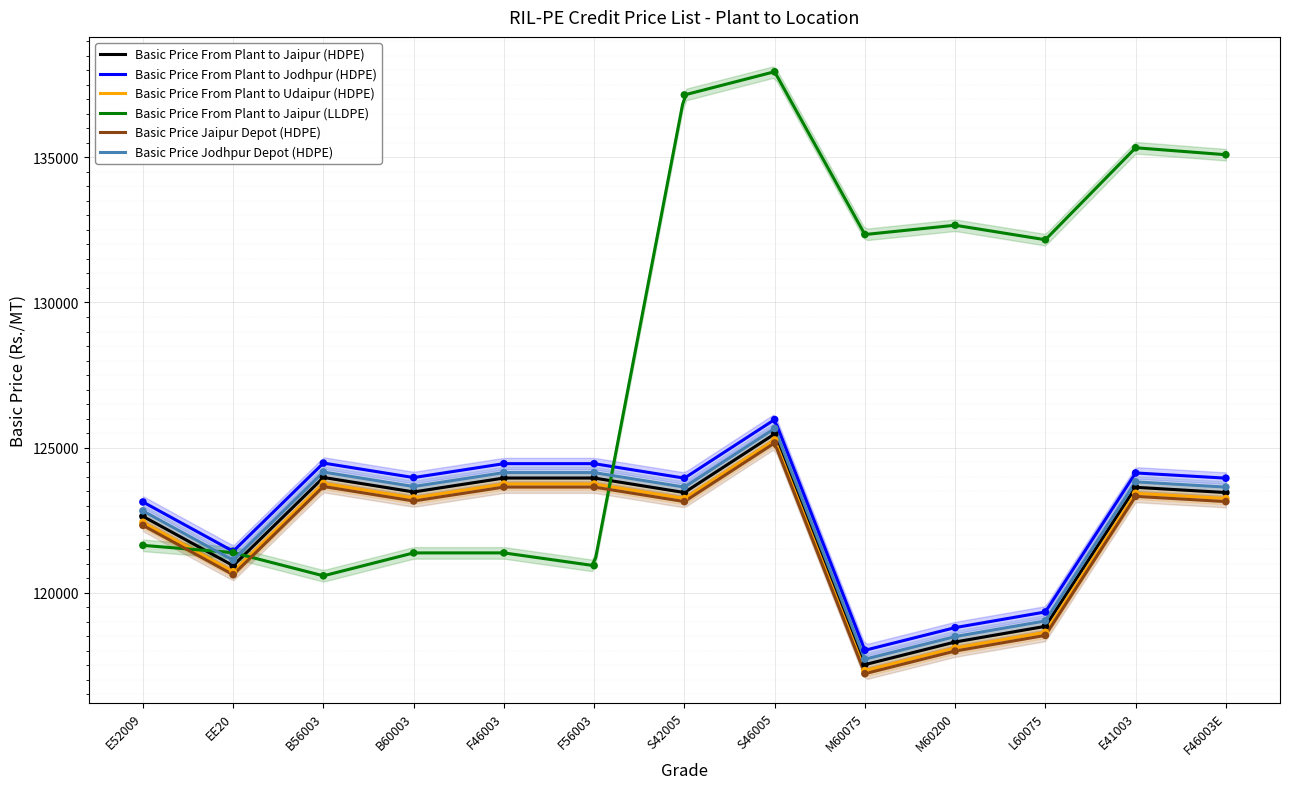

Which series has the largest total across all categories?

Basic Price From Plant to Jaipur (LLDPE)